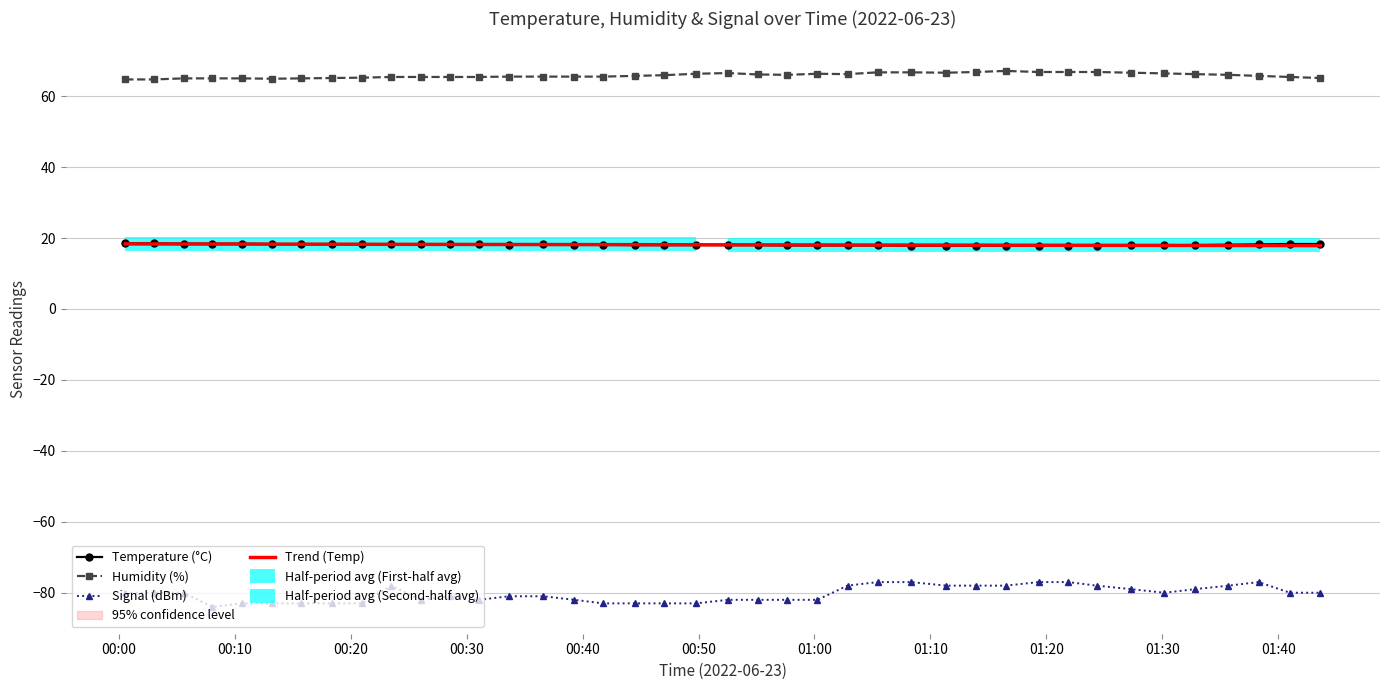

What is the lowest value of the Temperature (°C) series?

17.8